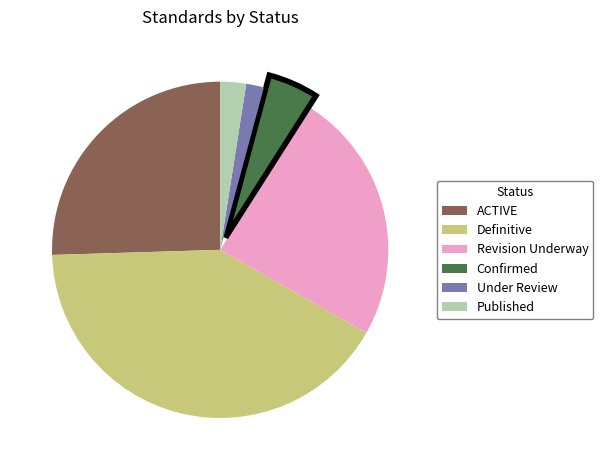

What is the ratio of the value at Revision Underway to the value at Under Review?

14.2